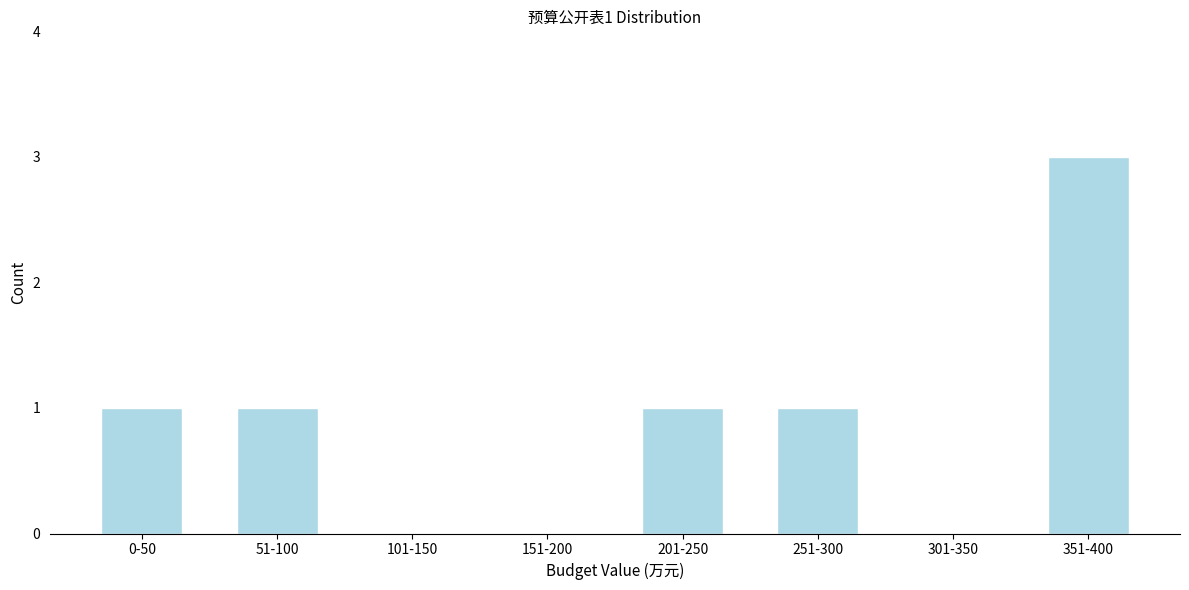

Reading left to right, transcribe all the data shown in this chart.

0-50=1	51-100=1	101-150=0	151-200=0	201-250=1	251-300=1	301-350=0	351-400=3